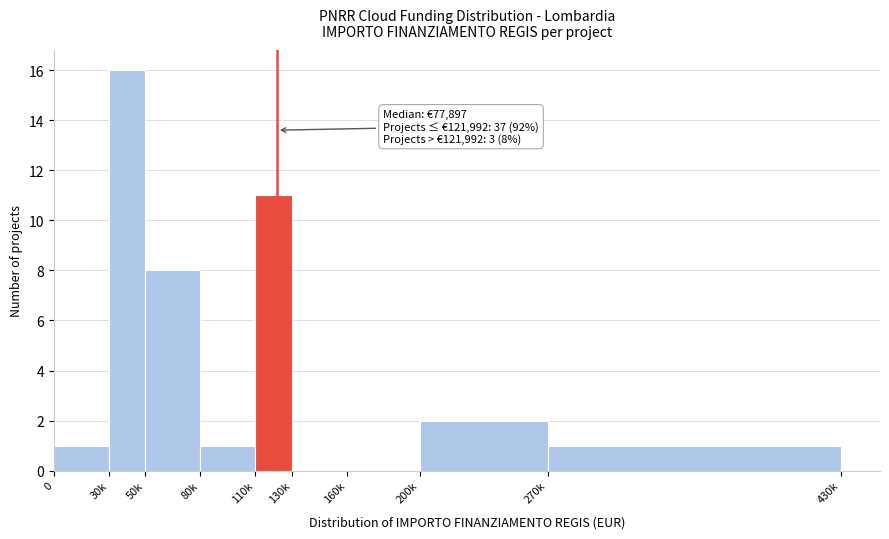

Reading left to right, extract all data points from this chart.

0=1	30k=16	50k=8	80k=1	110k=11	130k=0	160k=0	200k=2	270k=1